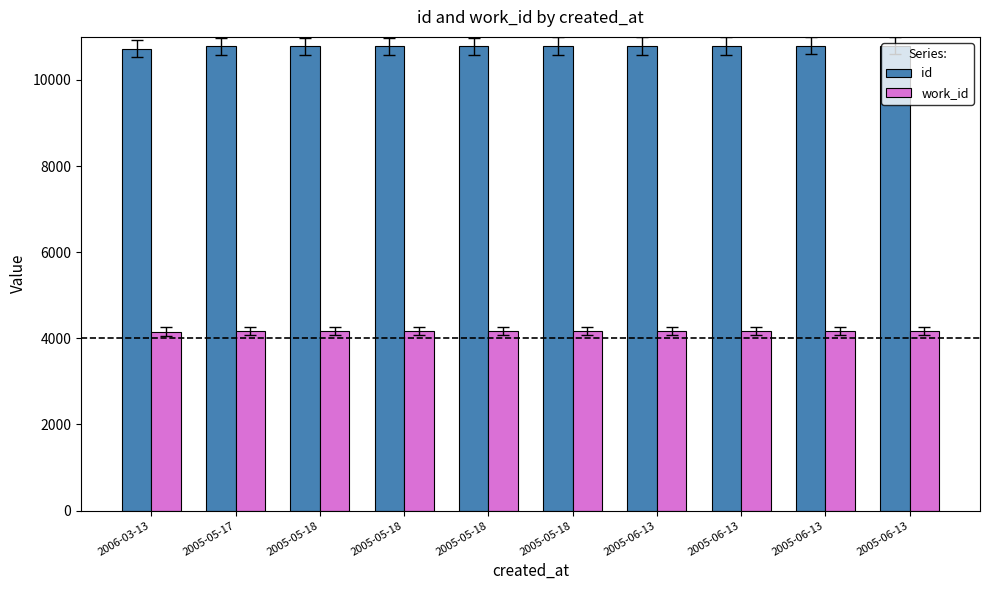

What is the spread (max minus min) of values at 2005-06-13?

6623